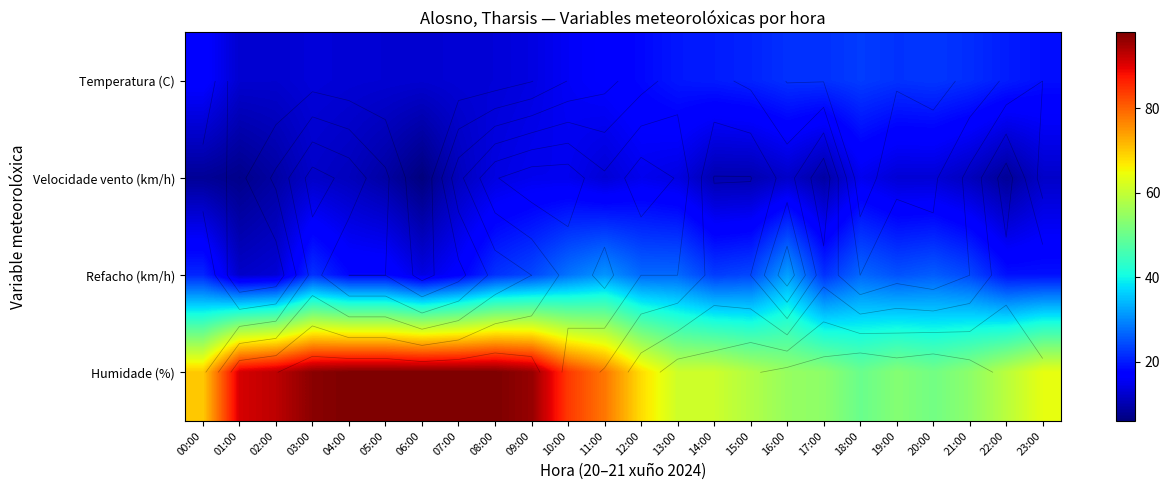

What is the maximum value for Temperatura (C)?

23.0